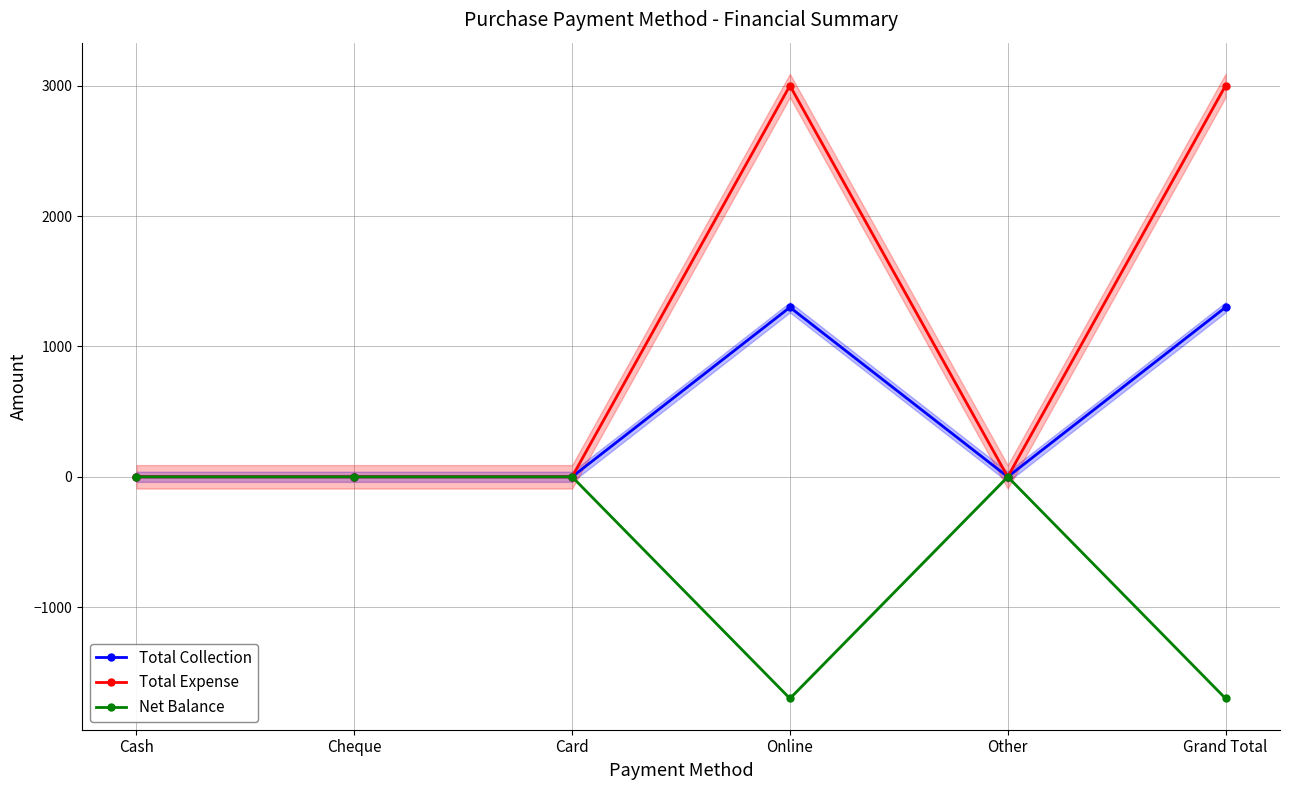

Which series has the widest spread of values?

Total Expense